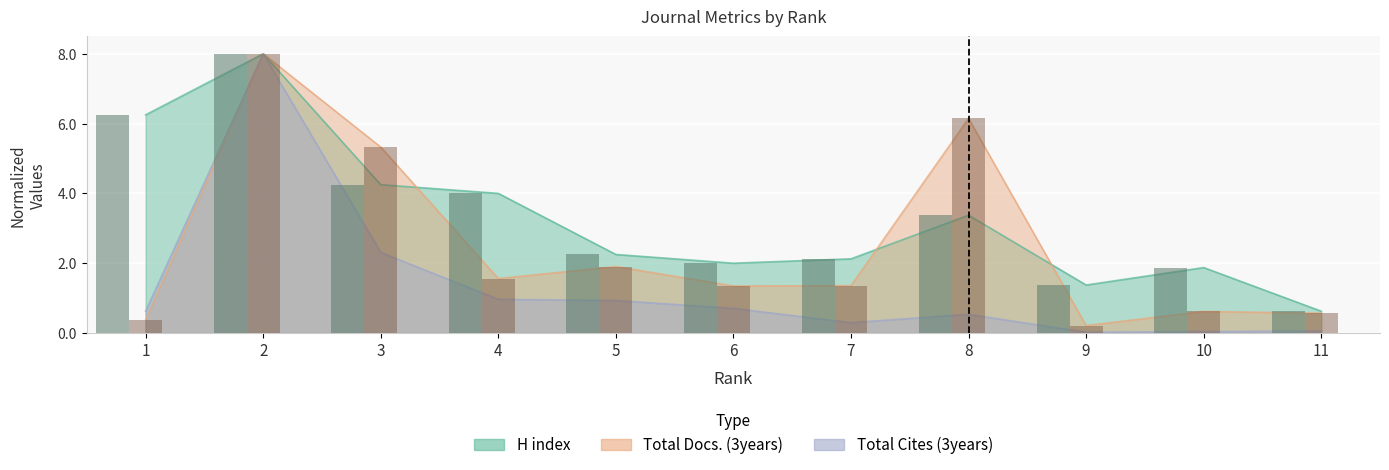

Read the Total Cites (3years) value at 1.

0.6